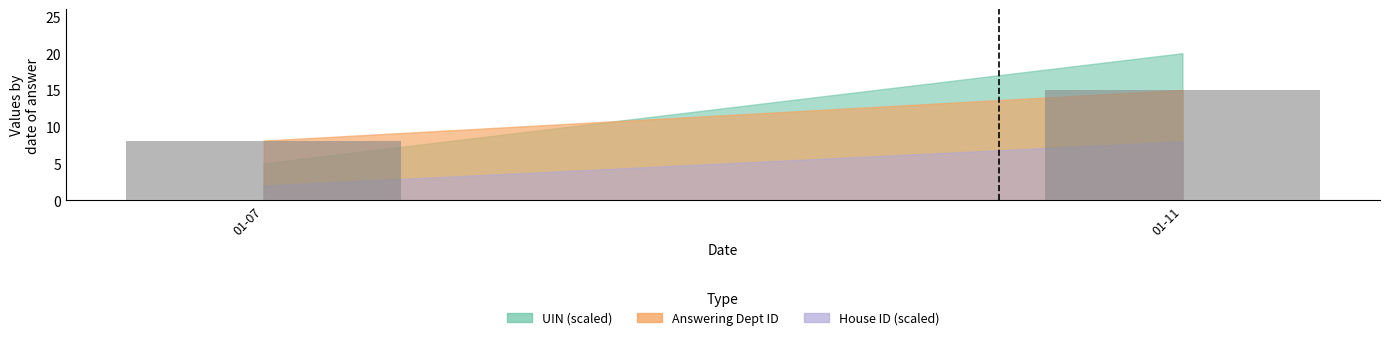

List the labels in order of value, largest first.

01-11, 01-07